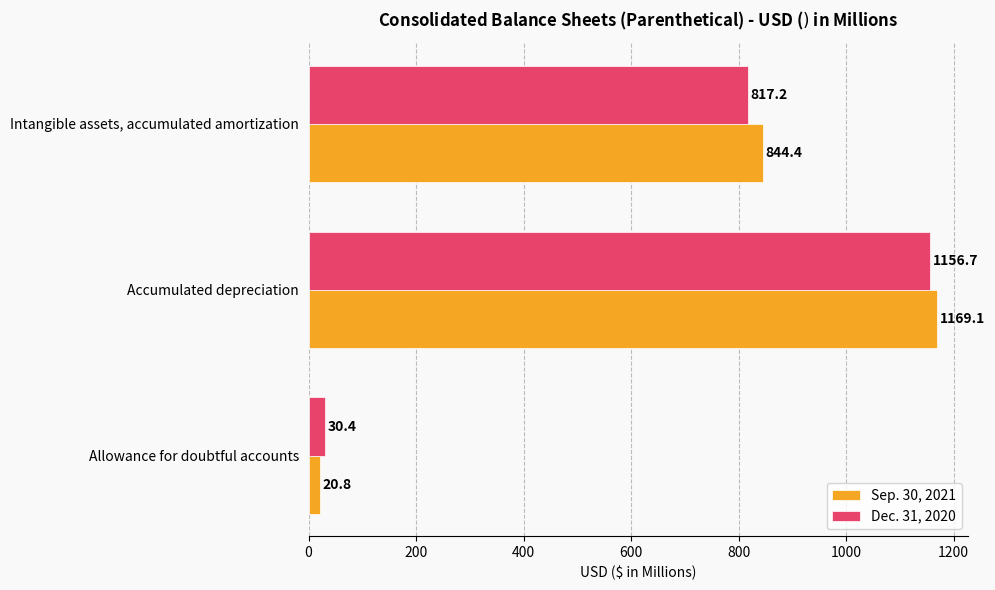

At which label is Dec. 31, 2020 closest to 593?

Intangible assets, accumulated amortization